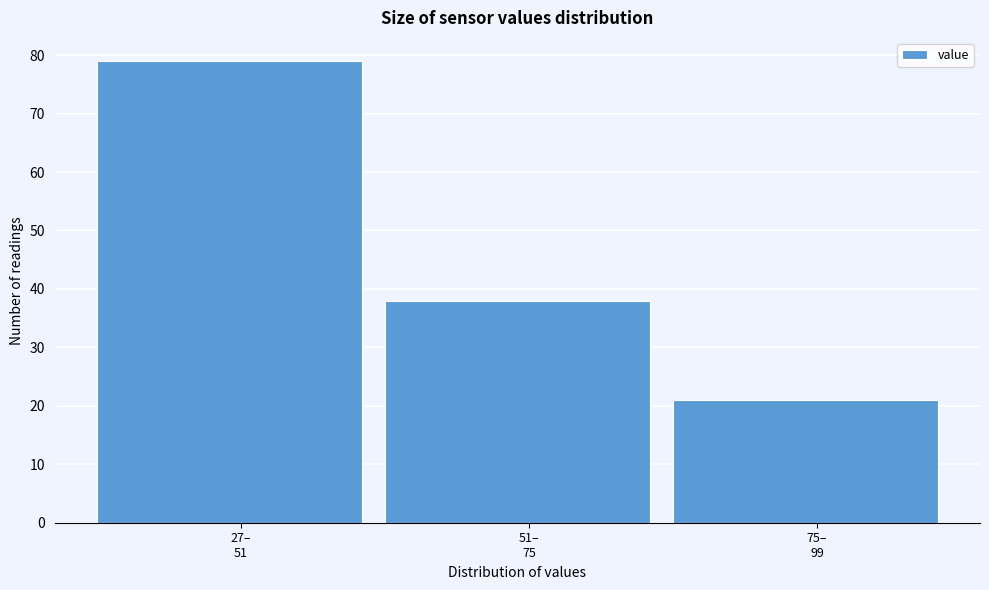

Reading left to right, transcribe all the data shown in this chart.

79	38	21